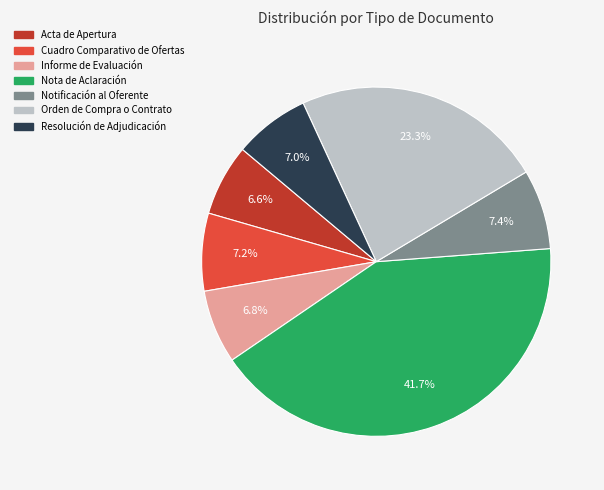

What is the total percentage of Acta de Apertura and Notificación al Oferente?

14.0%